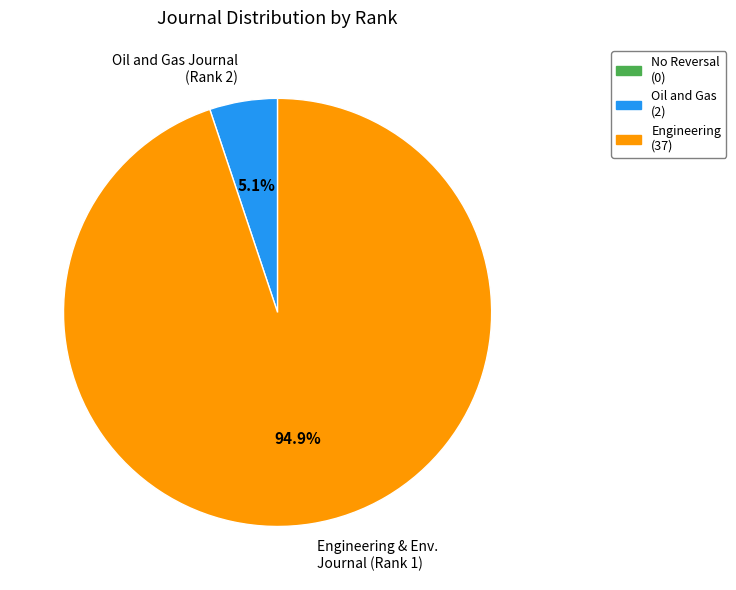

Which category has the biggest portion of the pie?

Engineering & Env. Journal